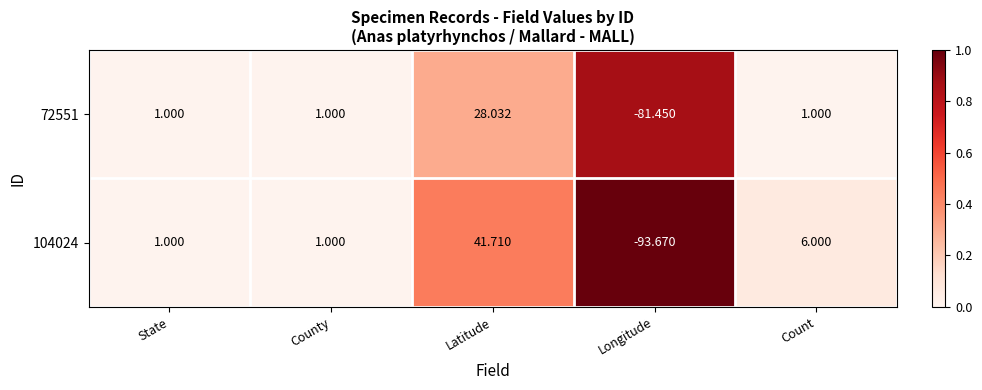

At which category is the sum across all series the highest?

Latitude